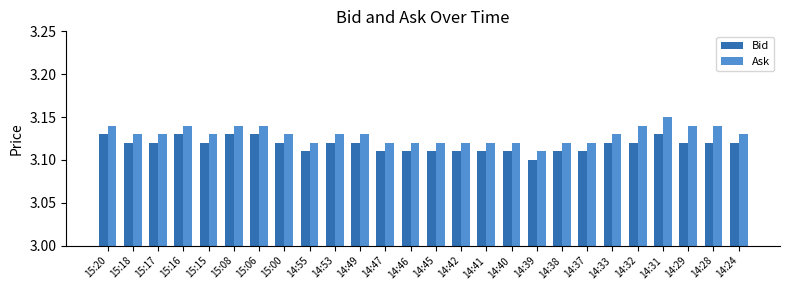

Rank the series by their maximum value, from lowest to highest.

Bid, Ask